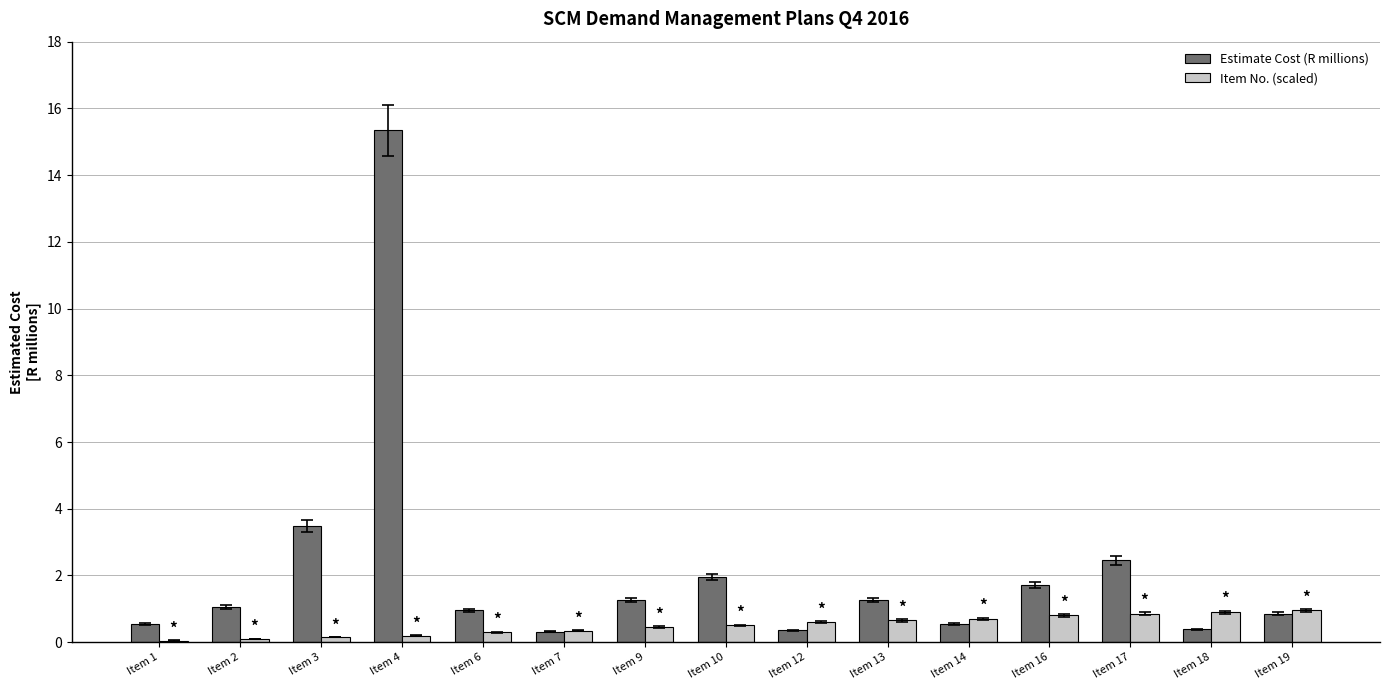

True or false: Estimate Cost (R millions) has a value of 1.3 at Item 9.

True